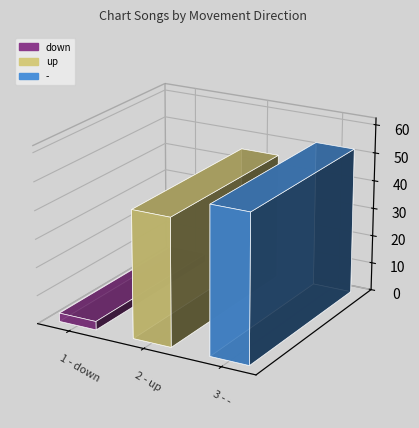

Reading right to left, list all the values displayed in this chart.

52	45	3